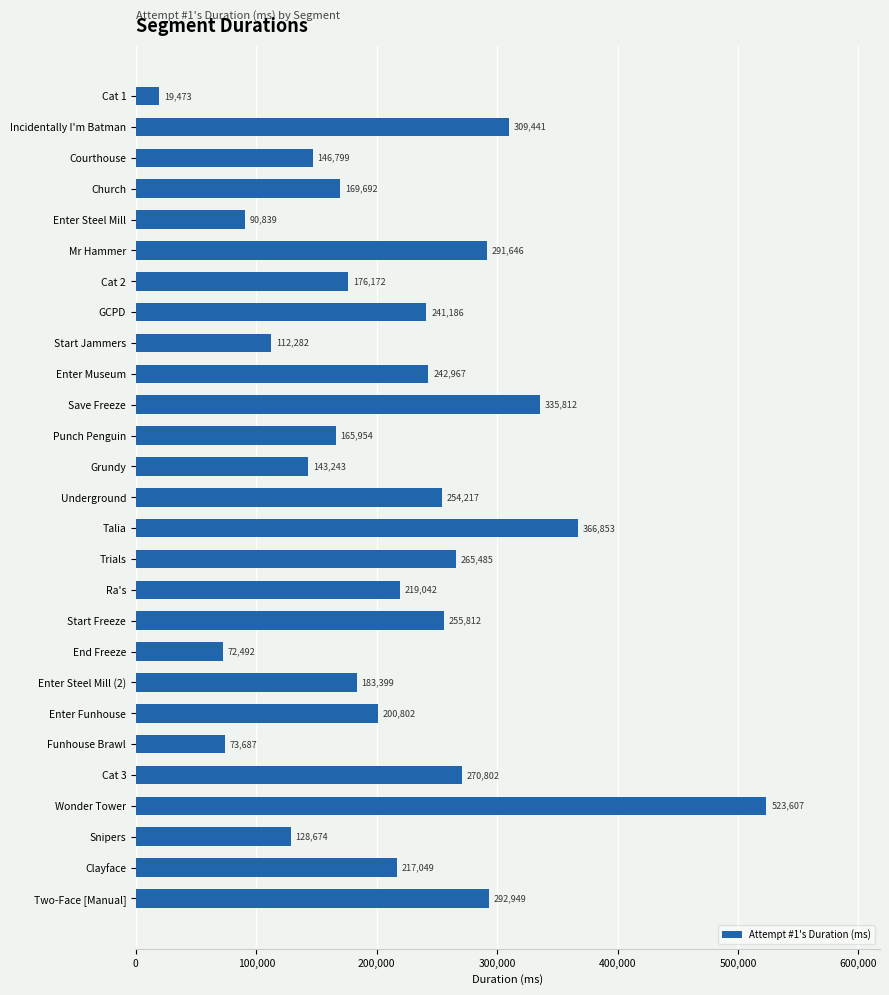

Reading bottom to top, transcribe all the data shown in this chart.

Two-Face [Manual]=292949	Clayface=217049	Snipers=128674	Wonder Tower=523607	Cat 3=270802	Funhouse Brawl=73687	Enter Funhouse=200802	Enter Steel Mill (2)=183399	End Freeze=72492	Start Freeze=255812	Ra's=219042	Trials=265485	Talia=366853	Underground=254217	Grundy=143243	Punch Penguin=165954	Save Freeze=335812	Enter Museum=242967	Start Jammers=112282	GCPD=241186	Cat 2=176172	Mr Hammer=291646	Enter Steel Mill=90839	Church=169692	Courthouse=146799	Incidentally I'm Batman=309441	Cat 1=19473